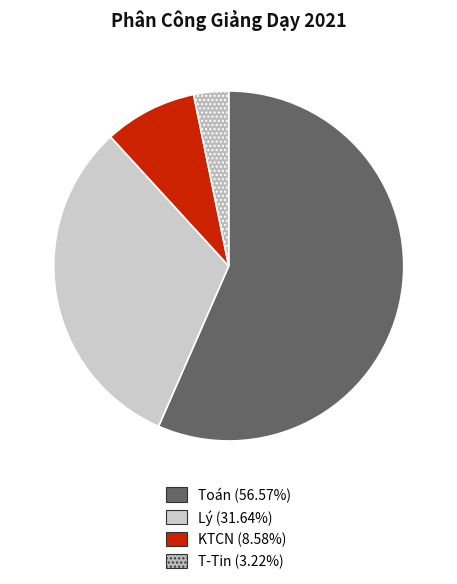

Count the number of slices in the pie.

4